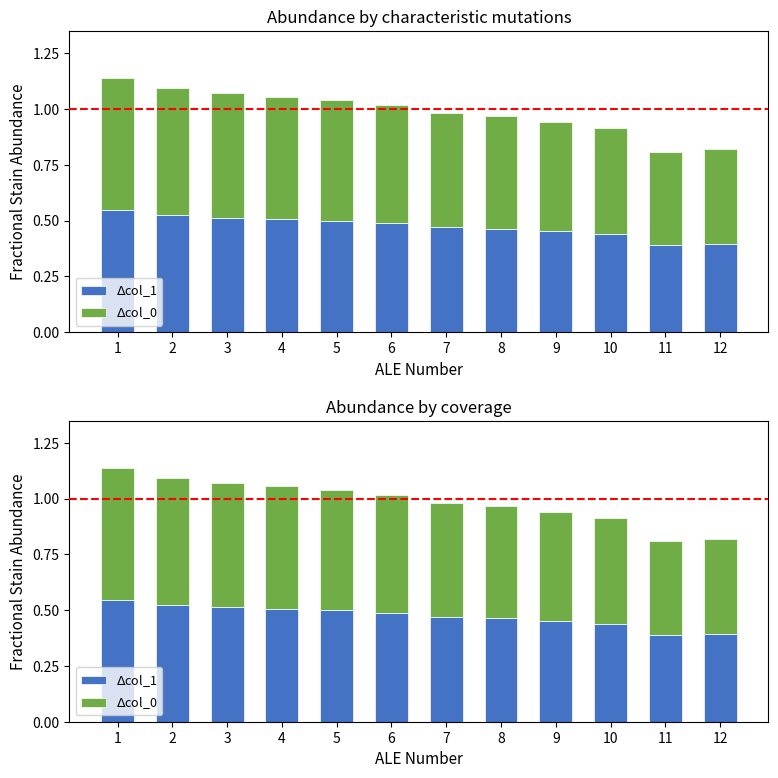

Reading left to right, list all the values displayed in this chart.

$\Delta$col_1: 0.5	0.5	0.5	0.5	0.5	0.5	0.5	0.5	0.5	0.4	0.4	0.4
$\Delta$col_0: 0.6	0.6	0.6	0.5	0.5	0.5	0.5	0.5	0.5	0.5	0.4	0.4